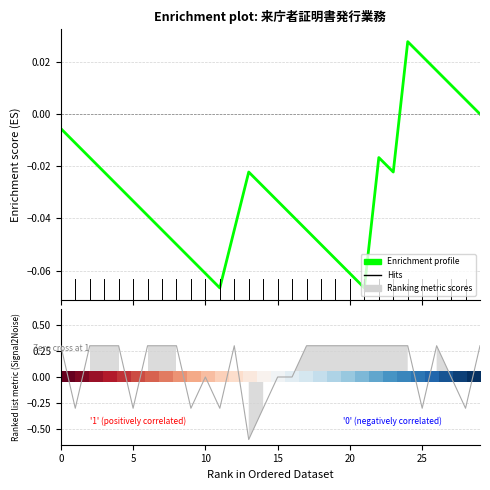

After their last crossing, which series has the higher values: Enrichment profile or Ranking metric scores?

Ranking metric scores